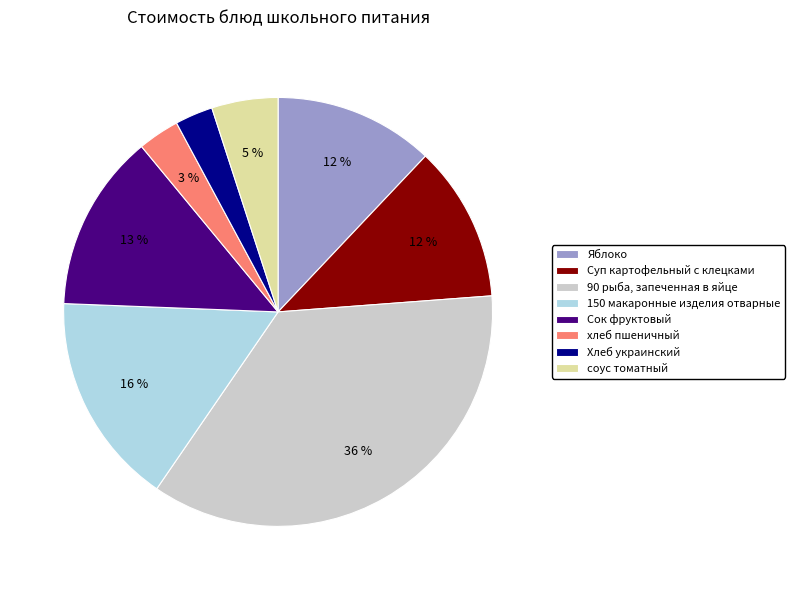

How many slices are in this pie chart?

8